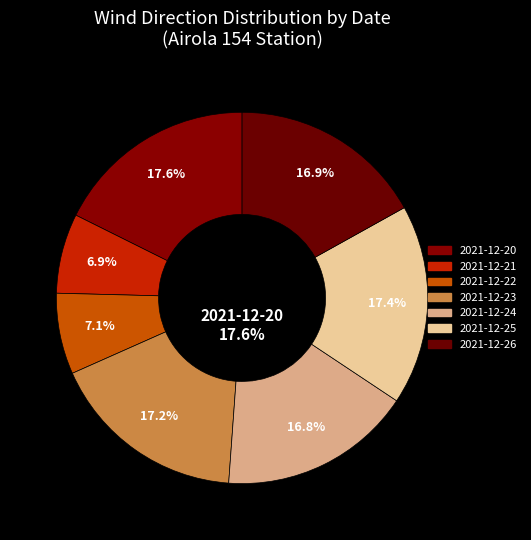

What percentage is the 2021-12-22 slice, to the nearest percent?

7%